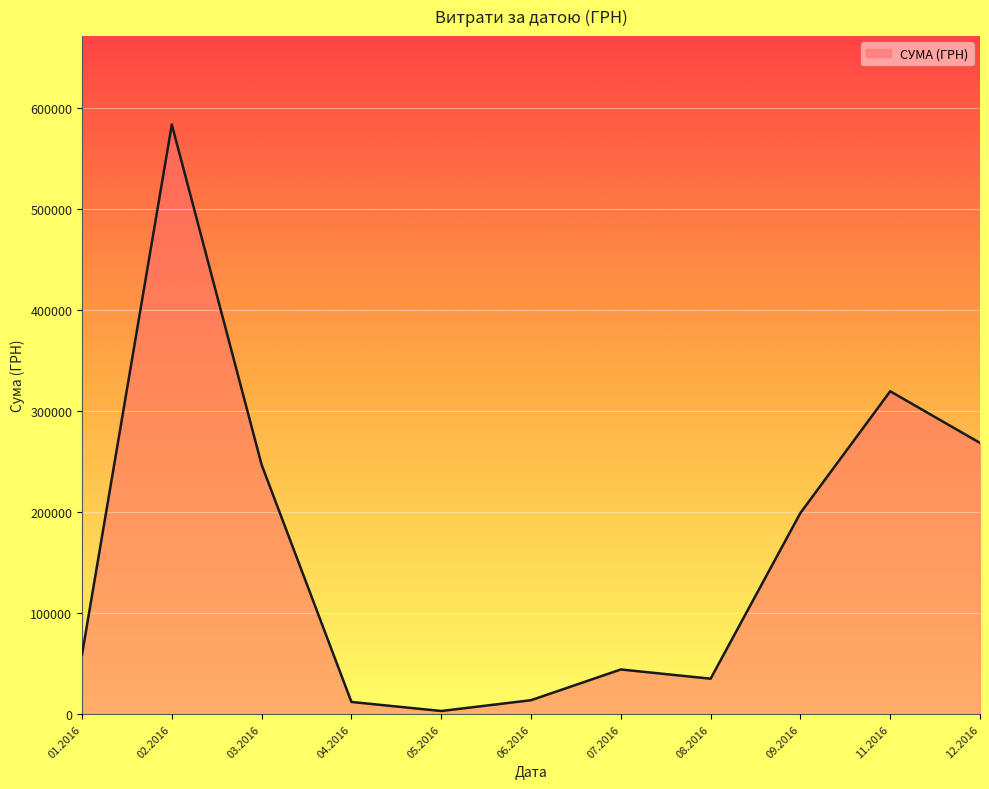

What is the change in value from 11.2016 to 12.2016?

-51105.5